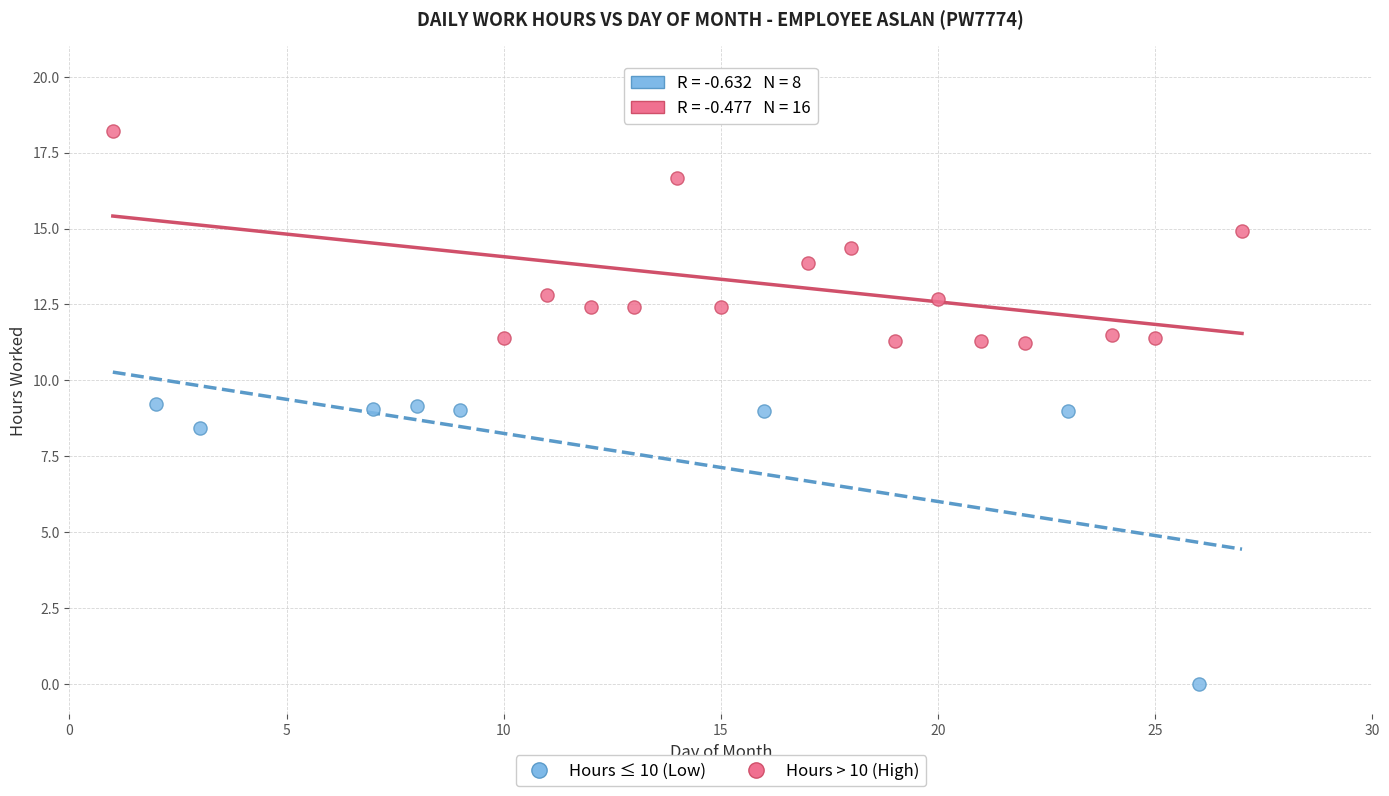

Which series reaches the minimum Y coordinate?

Hours ≤ 10 (Low)